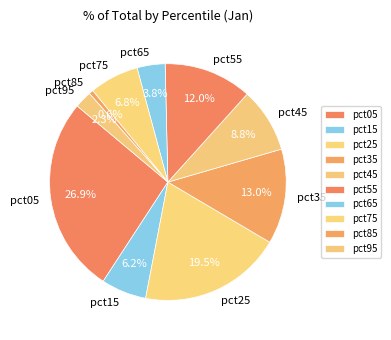

To the nearest percent, what portion does pct05 represent?

27%